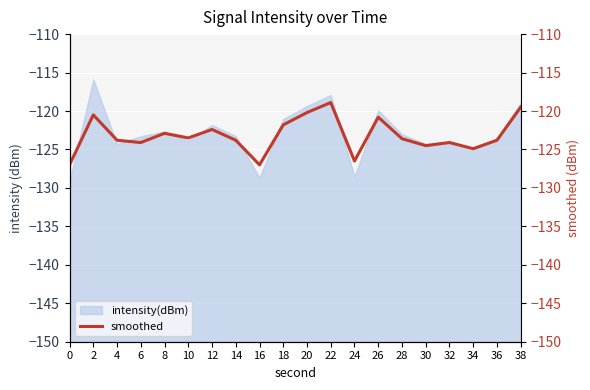

What is the value of the 12th point from the left?

-118.9